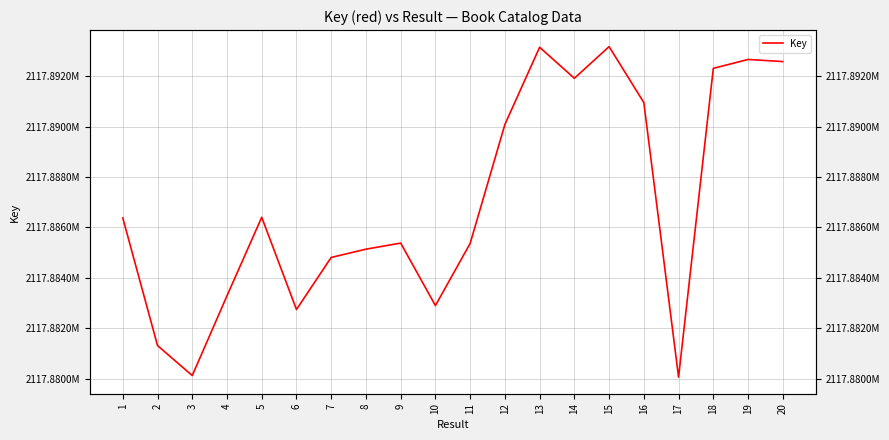

Reading left to right, transcribe all the data shown in this chart.

1=2117886379	2=2117881310	3=2117880119	4=2117883287	5=2117886405	6=2117882742	7=2117884810	8=2117885138	9=2117885380	10=2117882897	11=2117885367	12=2117890091	13=2117893157	14=2117891925	15=2117893183	16=2117890960	17=2117880054	18=2117892319	19=2117892673	20=2117892589